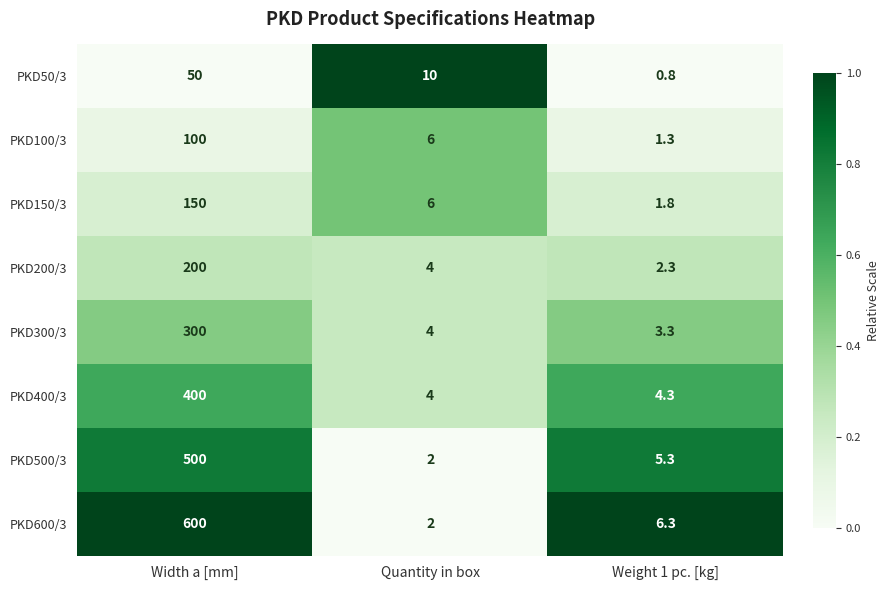

Read the PKD300/3 value at Weight 1 pc. [kg].

3.3